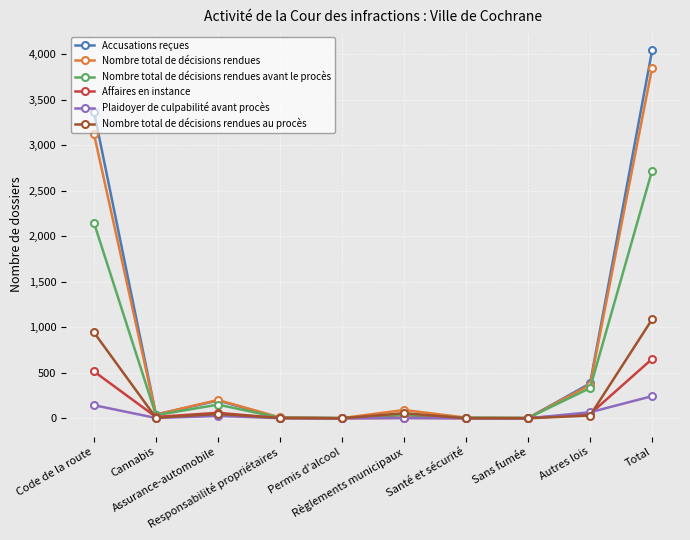

The Plaidoyer de culpabilité avant procès series shows 0 at Santé et sécurité. True or false?

True